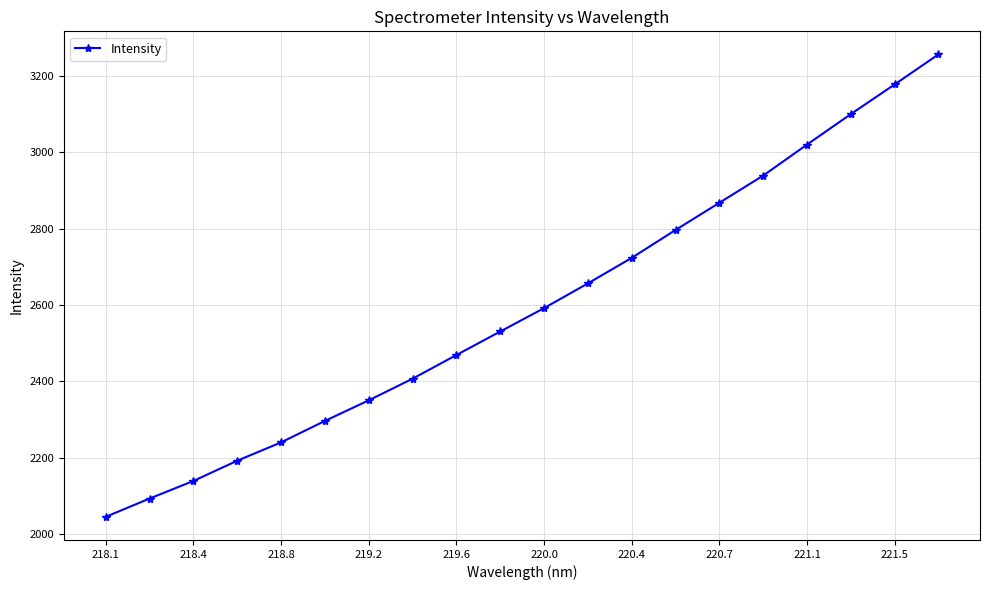

What is the value of the 9th point from the left?

2468.8